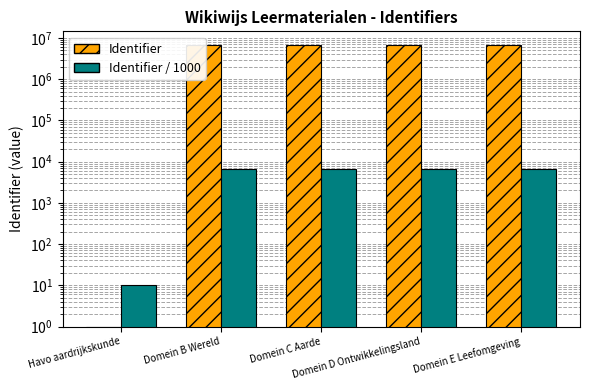

What is the value of the Identifier bar at the 4th from the left?

6622303.0